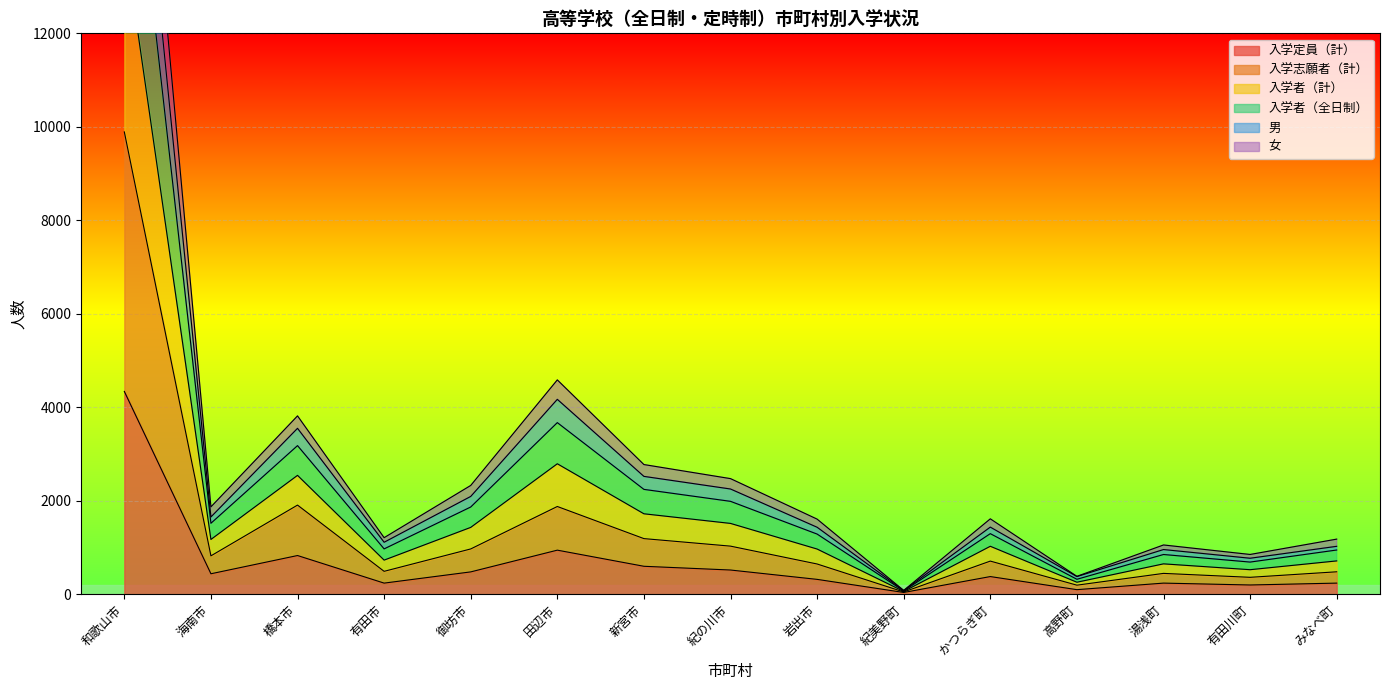

The 入学者（計） series shows 955 at 橋本市. True or false?

False